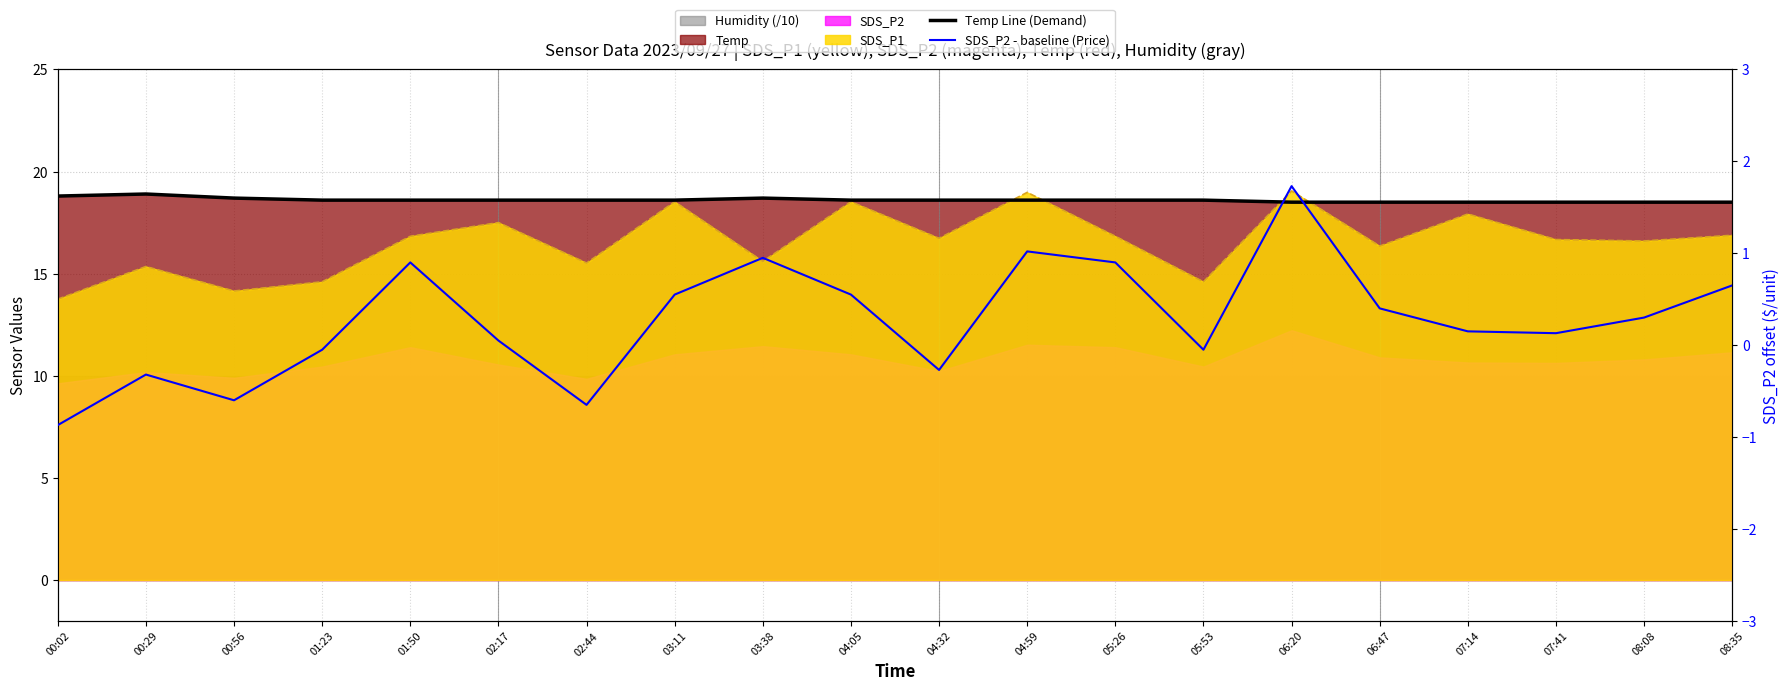

Rank the categories by SDS_P2 - baseline (Price) value from highest to lowest.

06:20, 04:59, 03:38, 01:50, 05:26, 08:35, 03:11, 04:05, 06:47, 08:08, 07:14, 07:41, 02:17, 01:23, 05:53, 04:32, 00:29, 00:56, 02:44, 00:02